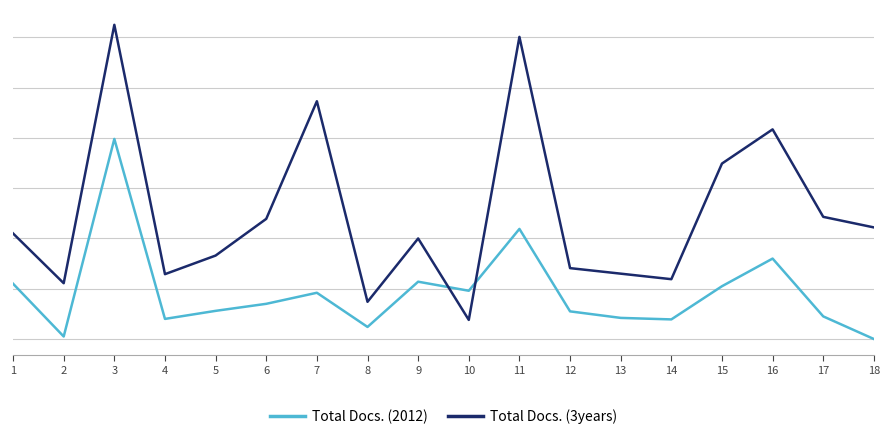

What is the difference between the second highest and second lowest values in the Total Docs. (2012) series?

214